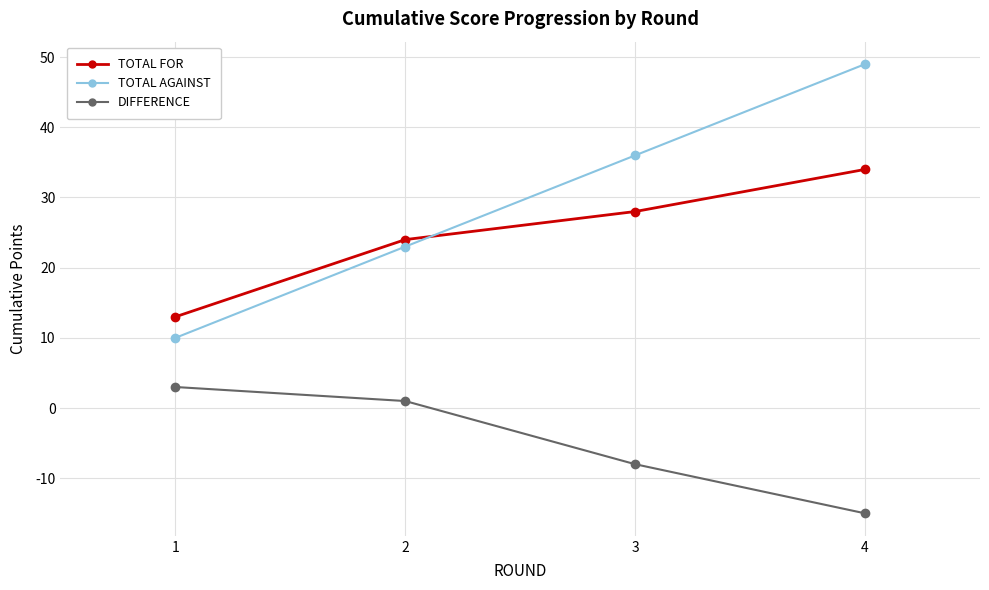

Reading left to right, extract all data points from this chart.

TOTAL FOR: 1=13	2=24	3=28	4=34
TOTAL AGAINST: 1=10	2=23	3=36	4=49
DIFFERENCE: 1=3	2=1	3=-8	4=-15